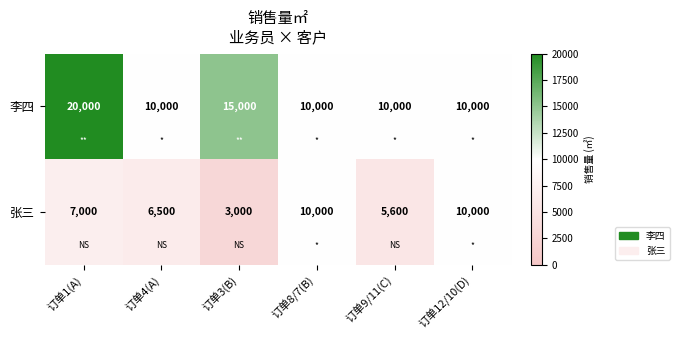

Reading left to right, what are all the values shown in this chart?

李四: 20000	10000	15000	10000	10000	10000
张三: 7000	6500	3000	10000	5600	10000